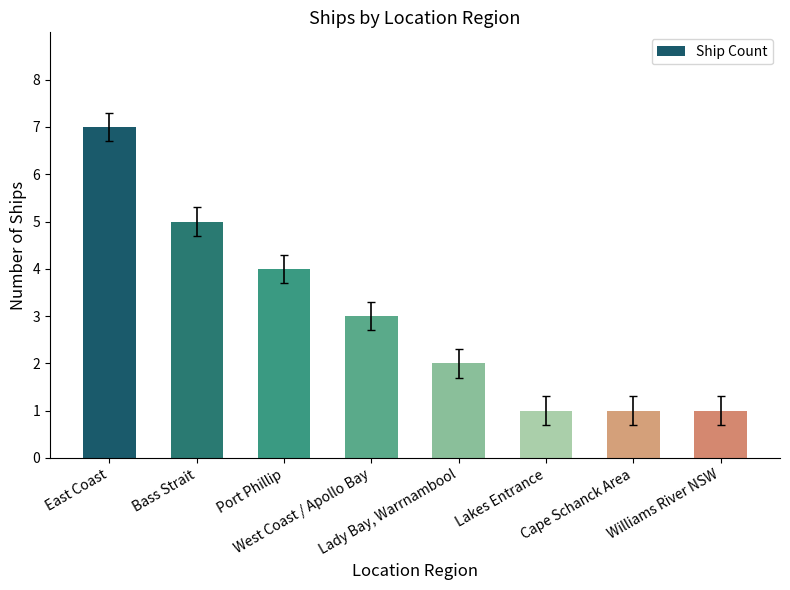

What is the difference between the second highest and second lowest values?

4